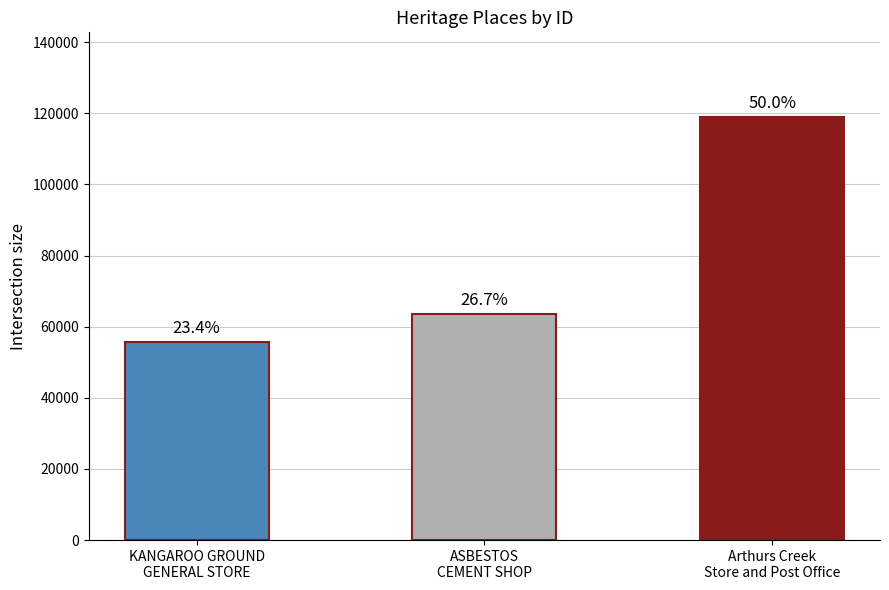

Are the bars horizontal?

No